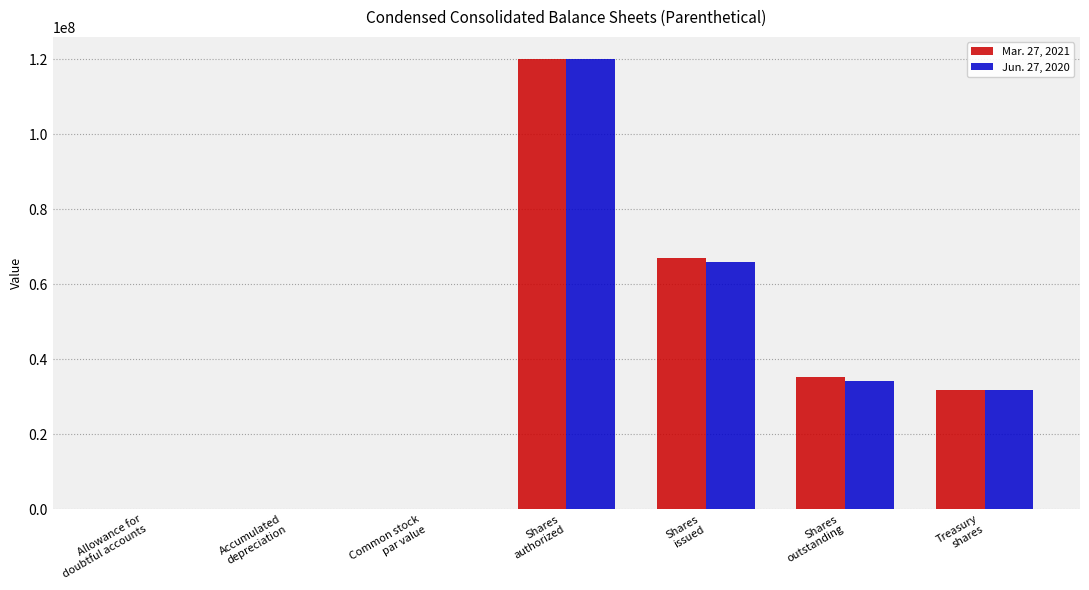

Is the value of Jun. 27, 2020 at Allowance for
doubtful accounts greater than the value of Mar. 27, 2021 at Treasury
shares?

No